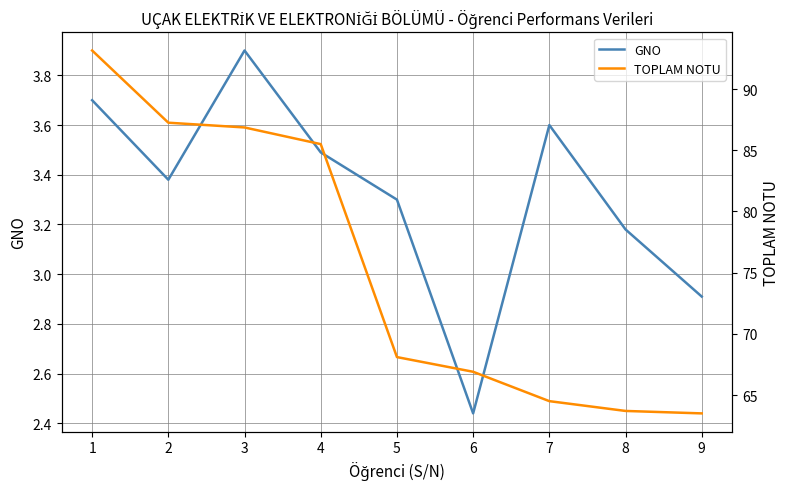

At how many categories does at least one series exceed 69?

4